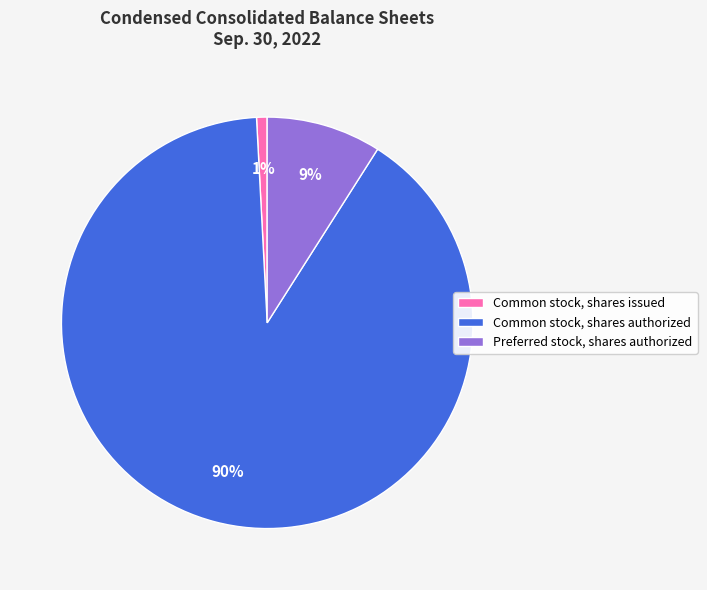

How many slices are in this pie chart?

3